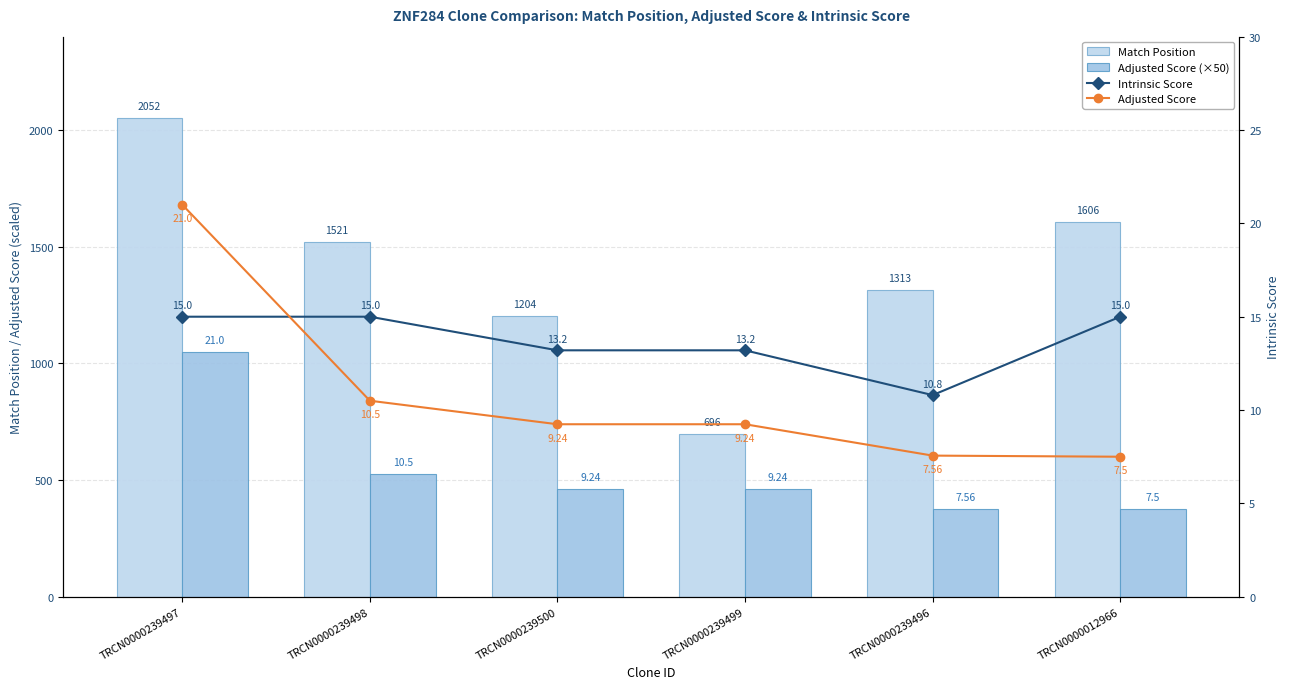

Which series has the largest range (max minus min)?

Match Position